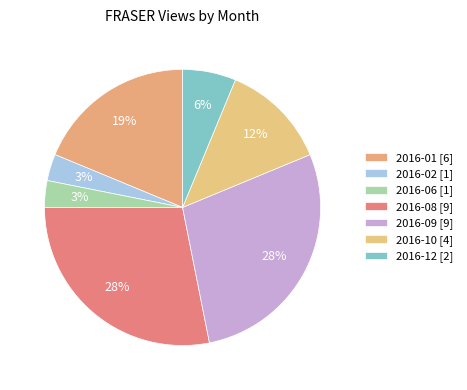

What is the ratio of the value at 2016-12 to the value at 2016-10?

0.5